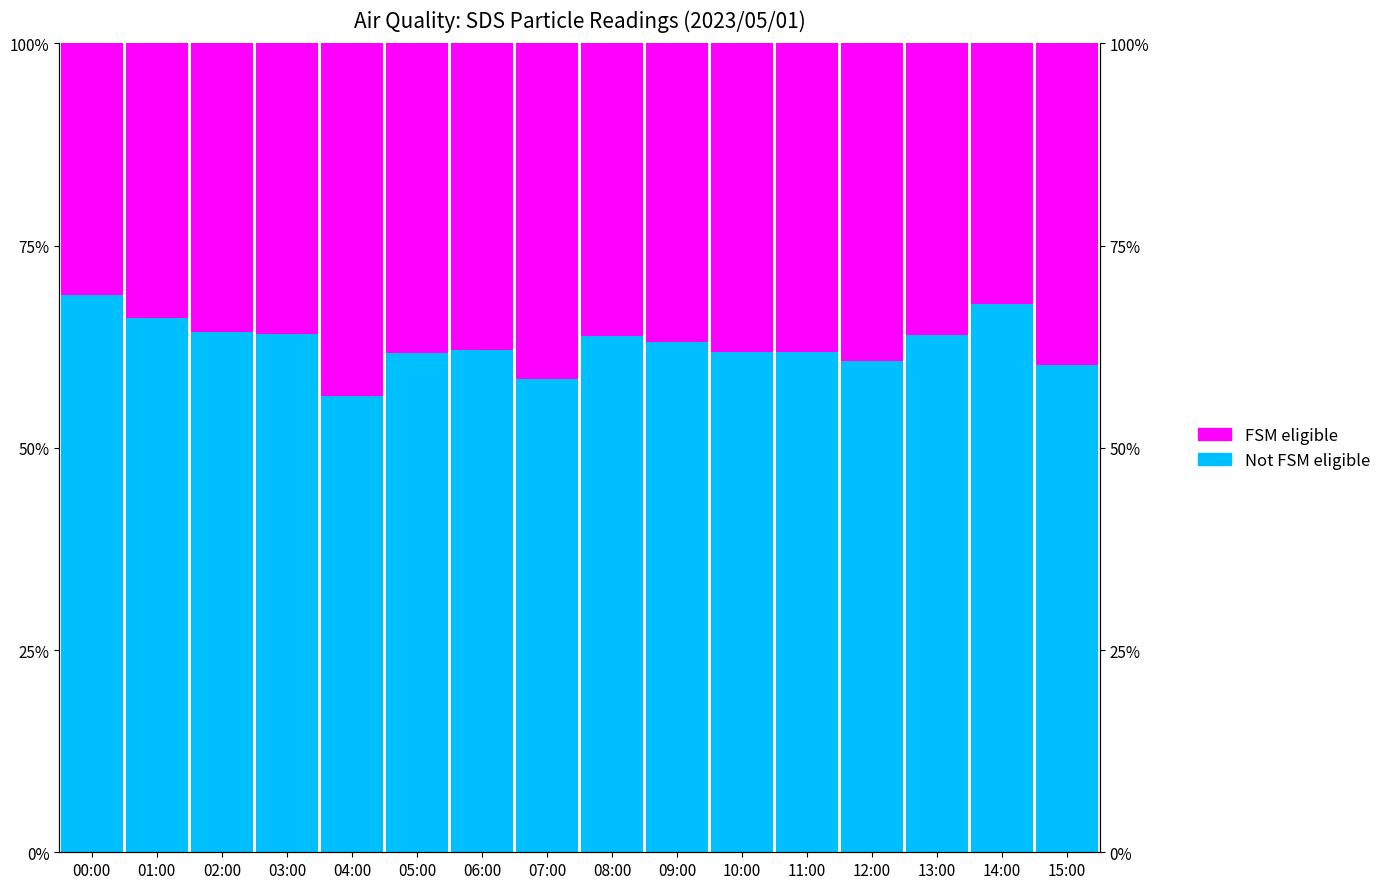

What is the spread (max minus min) of values at 15:00?

20.4